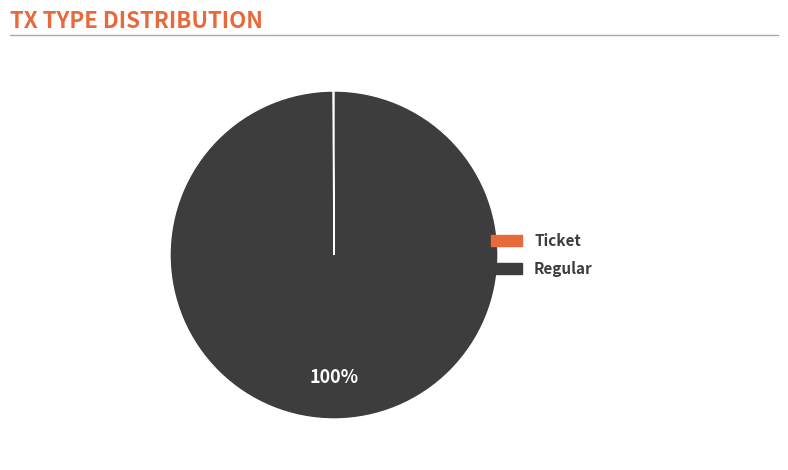

To the nearest percent, what is the average slice percentage?

50%